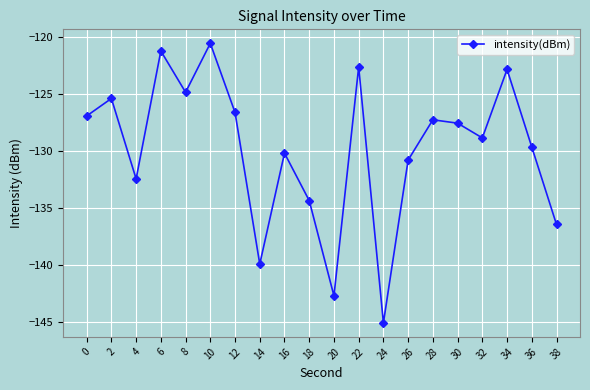

Count the number of data series in this chart.

1